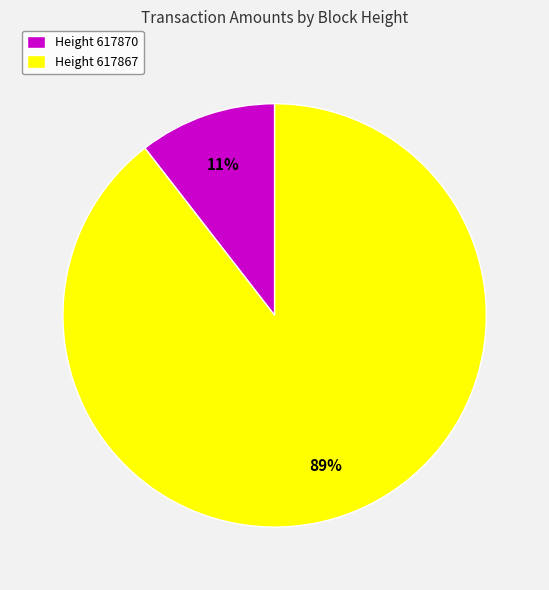

To the nearest percent, what is the combined percentage of Height 617867 and Height 617870?

100%